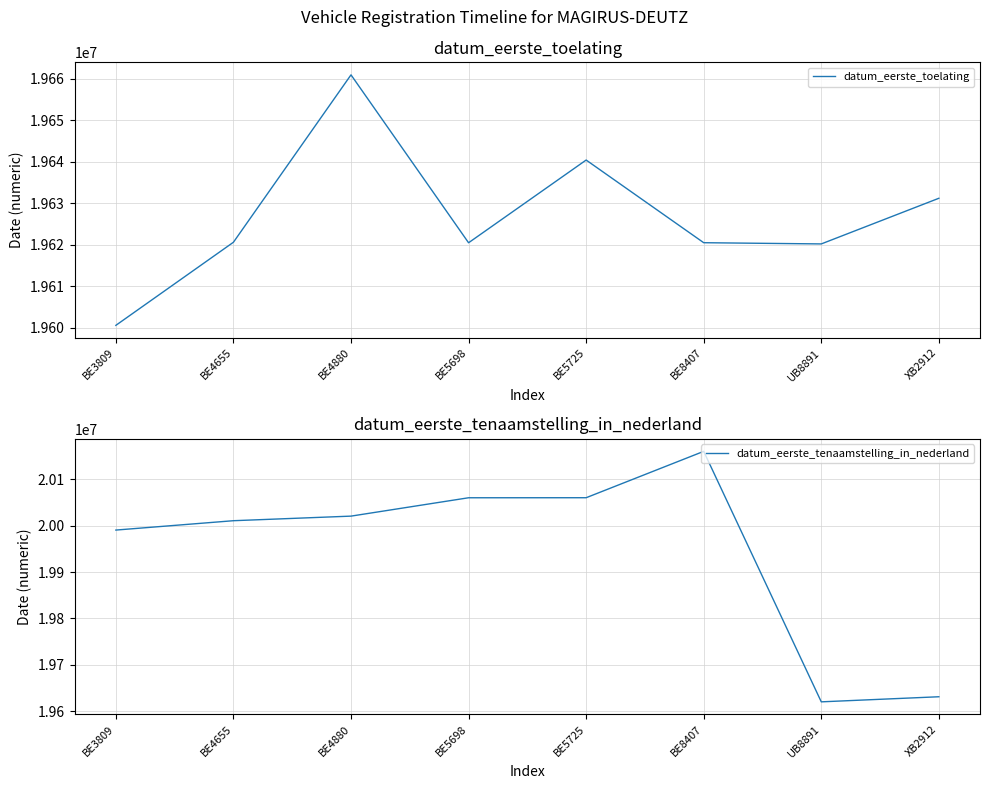

Reading right to left, transcribe all the data shown in this chart.

datum_eerste_toelating: XB2912=19631211	UB8891=19620226	BE8407=19620518	BE5725=19640413	BE5698=19620504	BE4880=19660915	BE4655=19620630	BE3809=19600630
datum_eerste_tenaamstelling_in_nederland: XB2912=19631211	UB8891=19620226	BE8407=20160502	BE5725=20060504	BE5698=20060404	BE4880=20020809	BE4655=20010918	BE3809=19990729